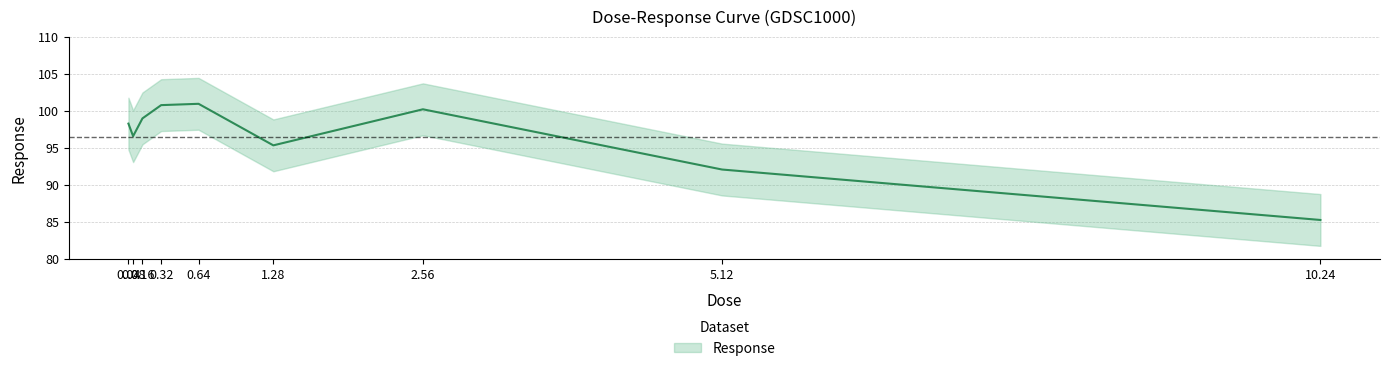

What is the sum of the values at 5.12 and 0.08?

188.7